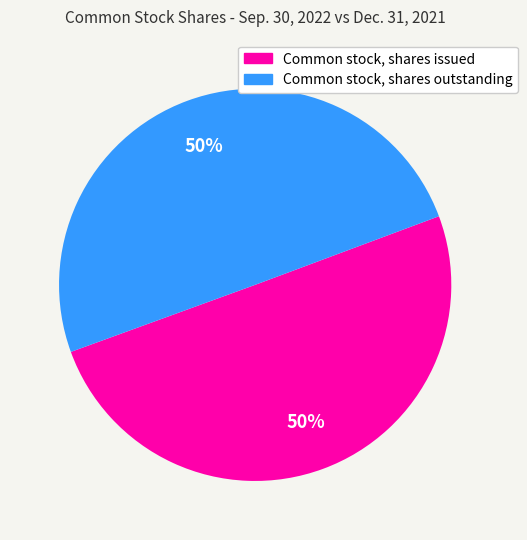

To the nearest percent, what is the average slice percentage?

50%